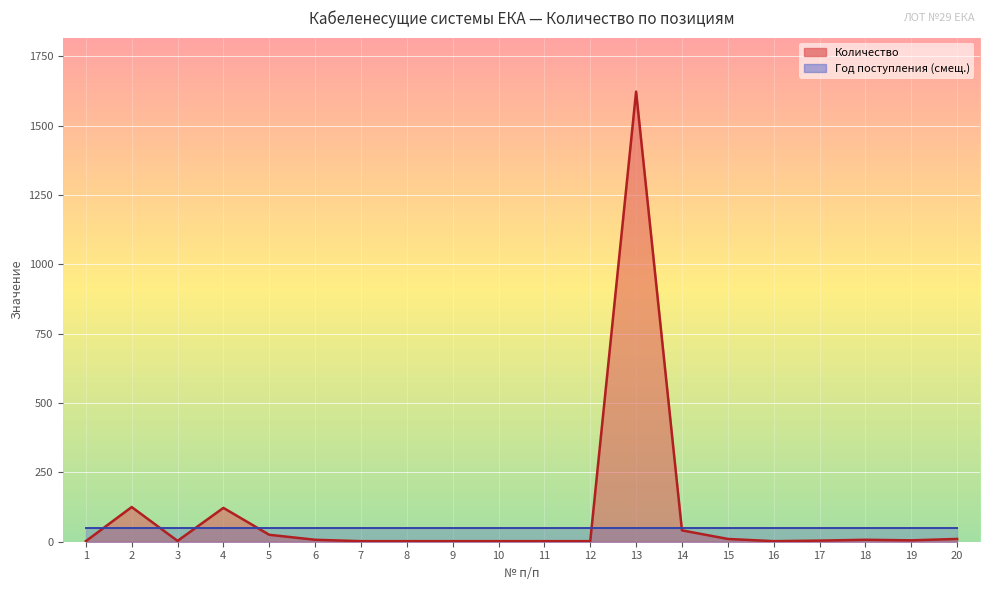

What is the minimum value shown in the chart?

2